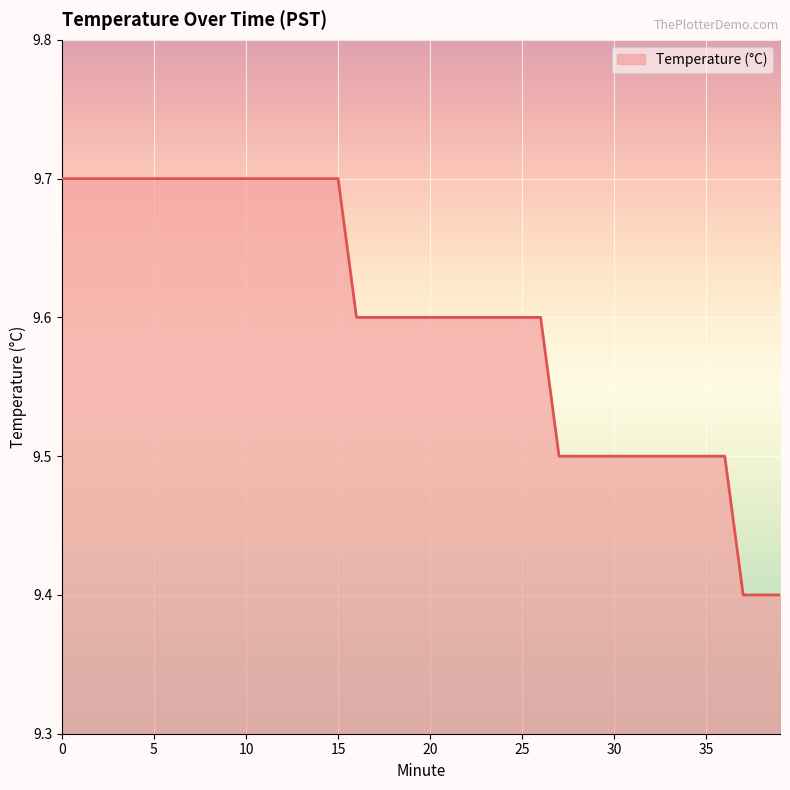

How many lines are shown in the chart?

1